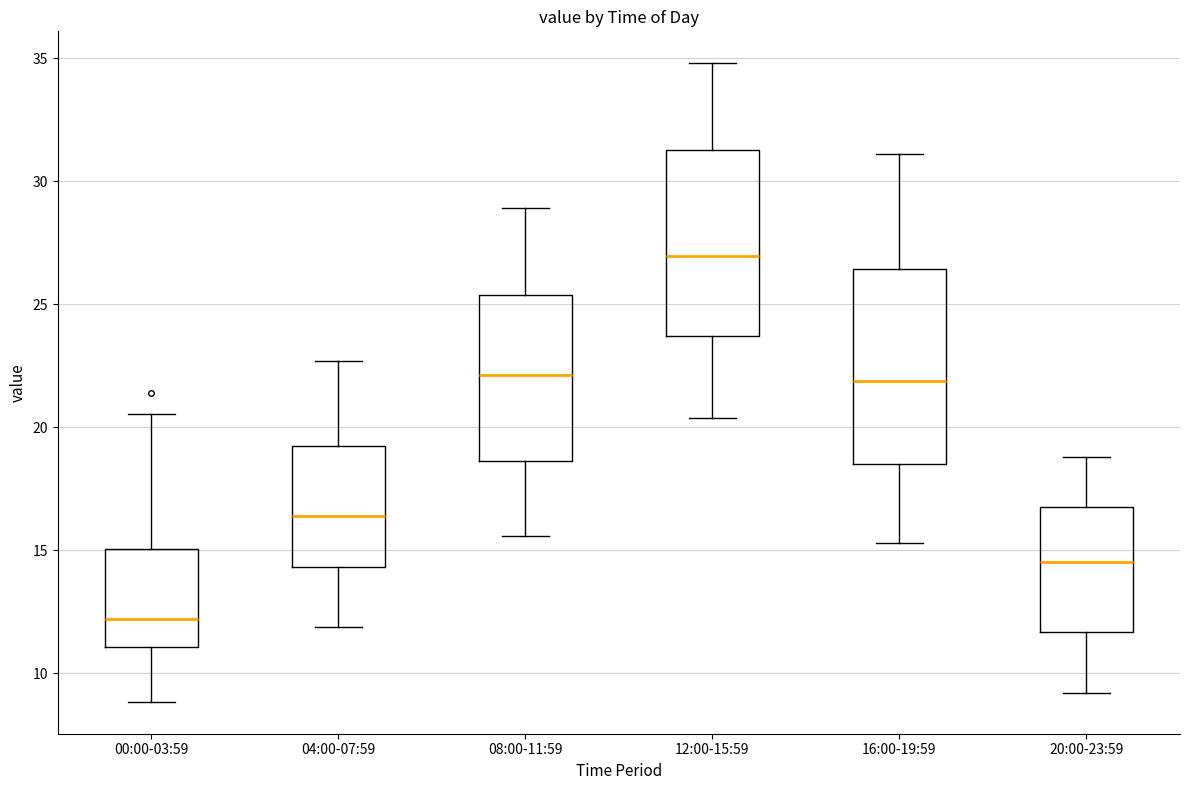

Where does the median line of the box for 12:00-15:59 sit on the y-axis? The values are not printed on the chart, so give them approximately, as read against the axis.

27.0